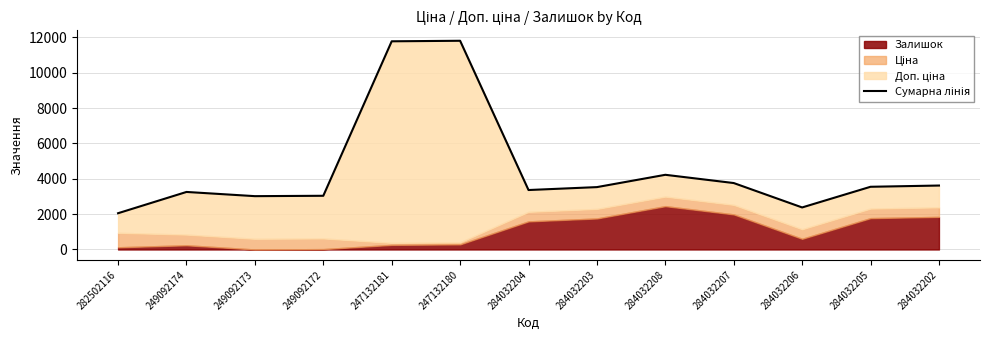

How many data points are less than 3530?

6